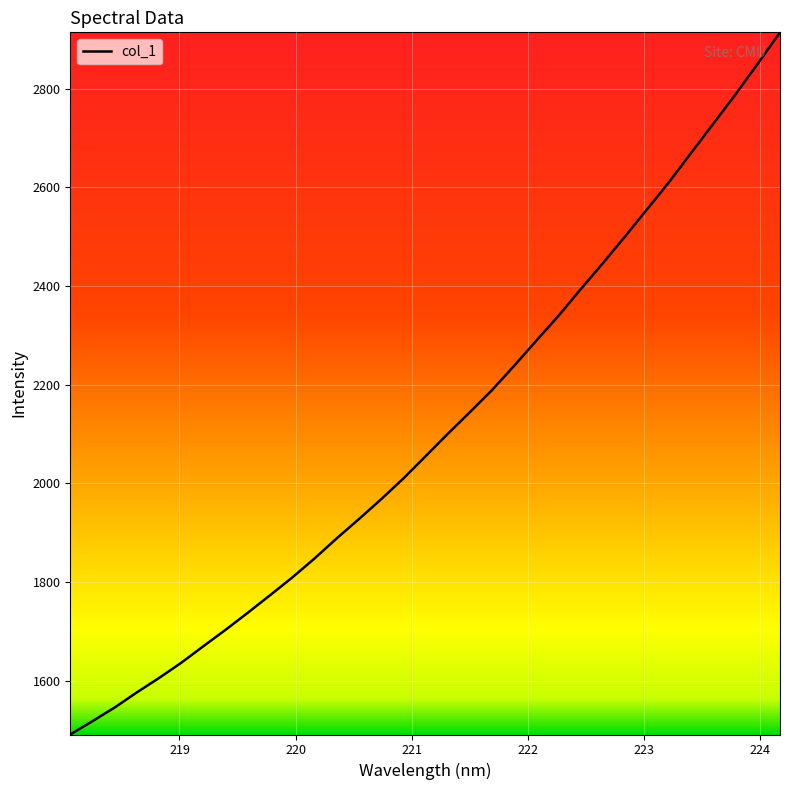

What is the greatest value displayed?

2914.3